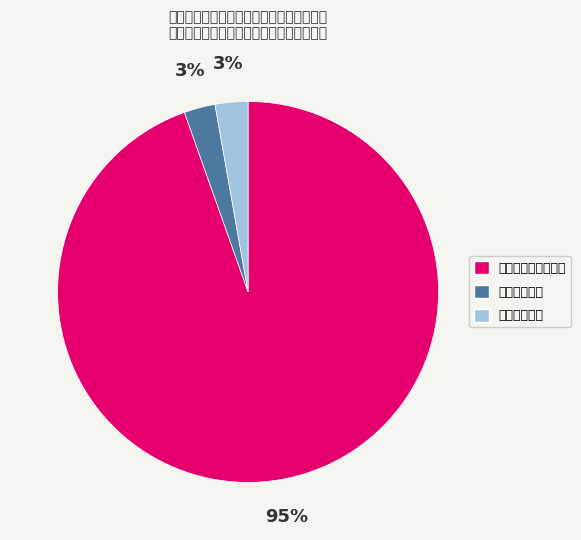

How many slices are in this pie chart?

3